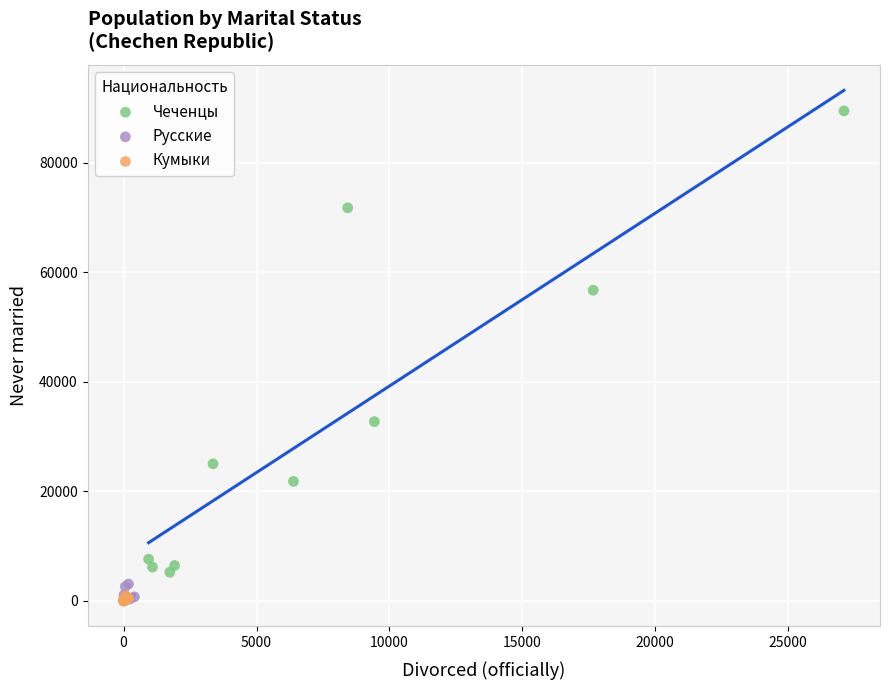

What are all the series names shown in the legend?

Чеченцы, Русские, Кумыки